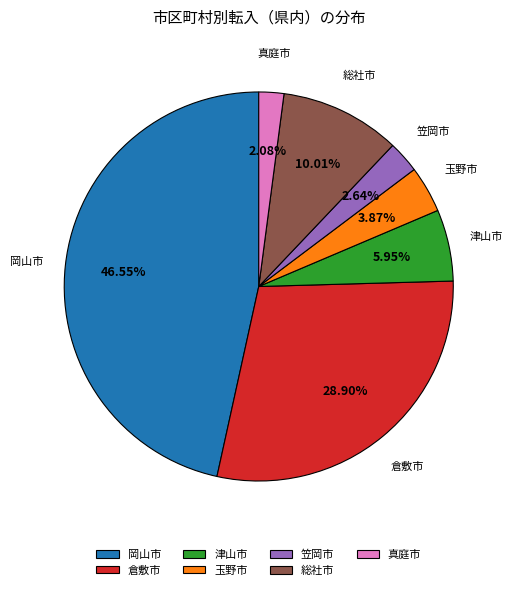

What percentage do 総社市 and 玉野市 together represent?

13.9%